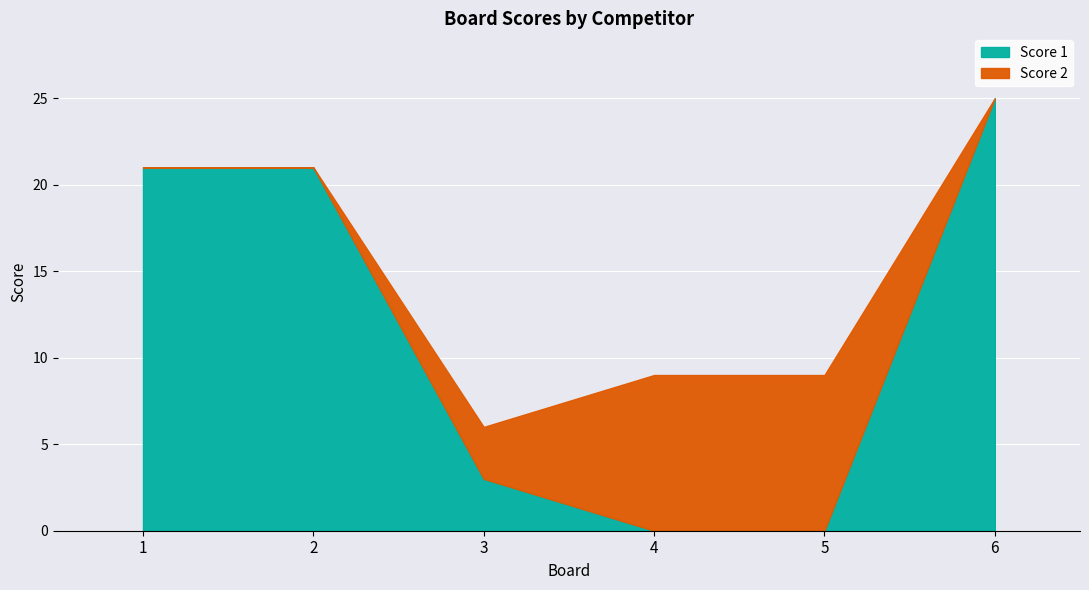

Which series ends up on top after the final intersection of Score 1 and Score 2?

Score 1